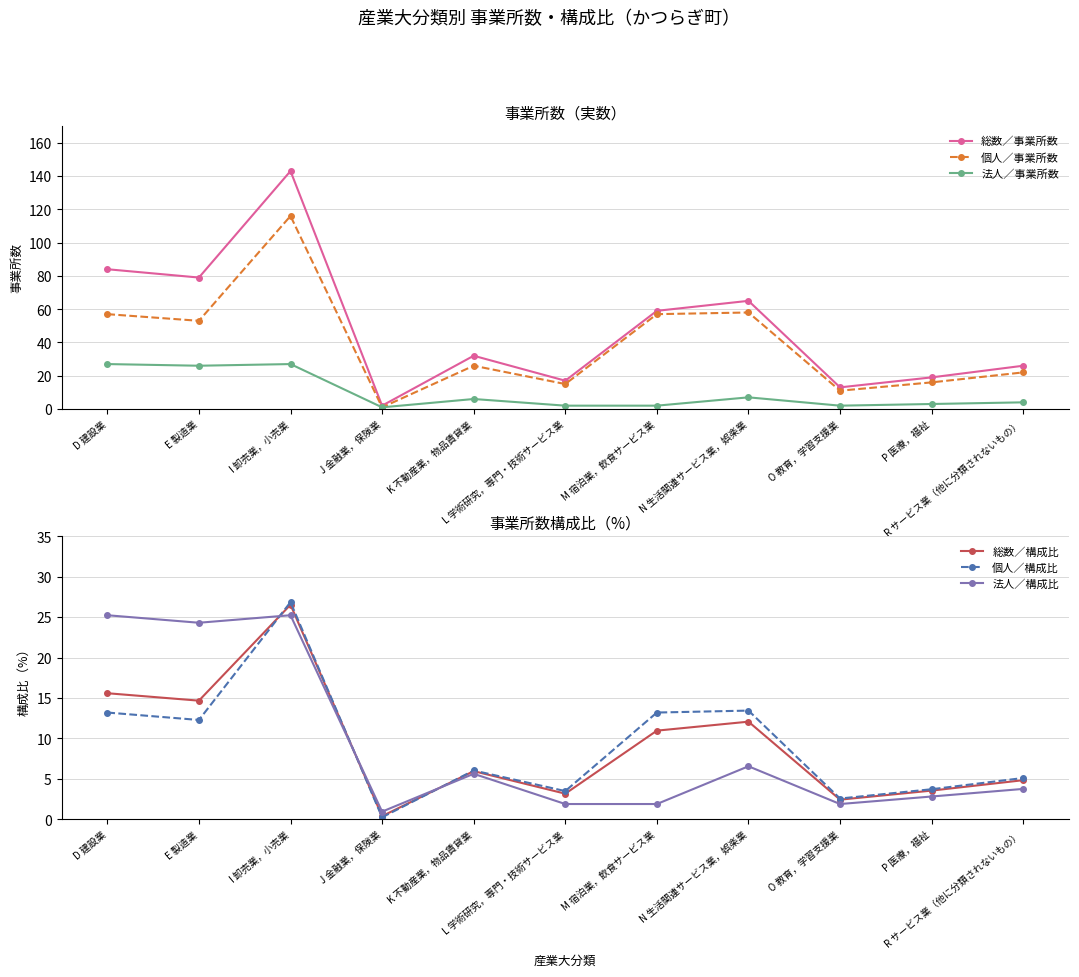

Reading right to left, extract all data points from this chart.

総数／事業所数: R サービス業（他に分類されないもの）=26.0	P 医療，福祉=19.0	O 教育，学習支援業=13.0	N 生活関連サービス業，娯楽業=65.0	M 宿泊業，飲食サービス業=59.0	L 学術研究，専門・技術サービス業=17.0	K 不動産業，物品賃貸業=32.0	J 金融業，保険業=2.0	I 卸売業，小売業=143.0	E 製造業=79.0	D 建設業=84.0
個人／事業所数: R サービス業（他に分類されないもの）=22.0	P 医療，福祉=16.0	O 教育，学習支援業=11.0	N 生活関連サービス業，娯楽業=58.0	M 宿泊業，飲食サービス業=57.0	L 学術研究，専門・技術サービス業=15.0	K 不動産業，物品賃貸業=26.0	J 金融業，保険業=1.0	I 卸売業，小売業=116.0	E 製造業=53.0	D 建設業=57.0
法人／事業所数: R サービス業（他に分類されないもの）=4.0	P 医療，福祉=3.0	O 教育，学習支援業=2.0	N 生活関連サービス業，娯楽業=7.0	M 宿泊業，飲食サービス業=2.0	L 学術研究，専門・技術サービス業=2.0	K 不動産業，物品賃貸業=6.0	J 金融業，保険業=1.0	I 卸売業，小売業=27.0	E 製造業=26.0	D 建設業=27.0
総数／構成比: R サービス業（他に分類されないもの）=4.8	P 医療，福祉=3.5	O 教育，学習支援業=2.4	N 生活関連サービス業，娯楽業=12.1	M 宿泊業，飲食サービス業=10.9	L 学術研究，専門・技術サービス業=3.1	K 不動産業，物品賃貸業=5.9	J 金融業，保険業=0.4	I 卸売業，小売業=26.5	E 製造業=14.7	D 建設業=15.6
個人／構成比: R サービス業（他に分類されないもの）=5.1	P 医療，福祉=3.7	O 教育，学習支援業=2.5	N 生活関連サービス業，娯楽業=13.4	M 宿泊業，飲食サービス業=13.2	L 学術研究，専門・技術サービス業=3.5	K 不動産業，物品賃貸業=6.0	J 金融業，保険業=0.2	I 卸売業，小売業=26.9	E 製造業=12.3	D 建設業=13.2
法人／構成比: R サービス業（他に分類されないもの）=3.7	P 医療，福祉=2.8	O 教育，学習支援業=1.9	N 生活関連サービス業，娯楽業=6.5	M 宿泊業，飲食サービス業=1.9	L 学術研究，専門・技術サービス業=1.9	K 不動産業，物品賃貸業=5.6	J 金融業，保険業=0.9	I 卸売業，小売業=25.2	E 製造業=24.3	D 建設業=25.2